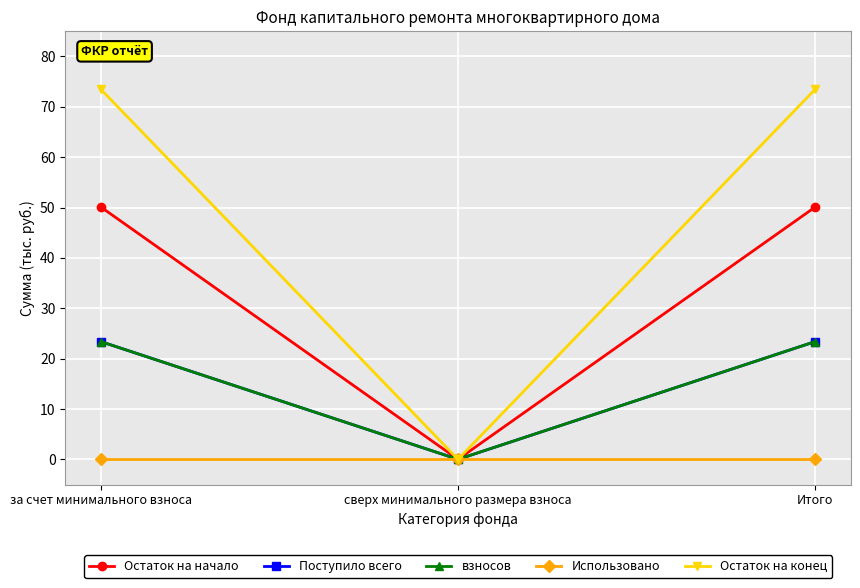

Is this an area chart (filled region under the line)?

No